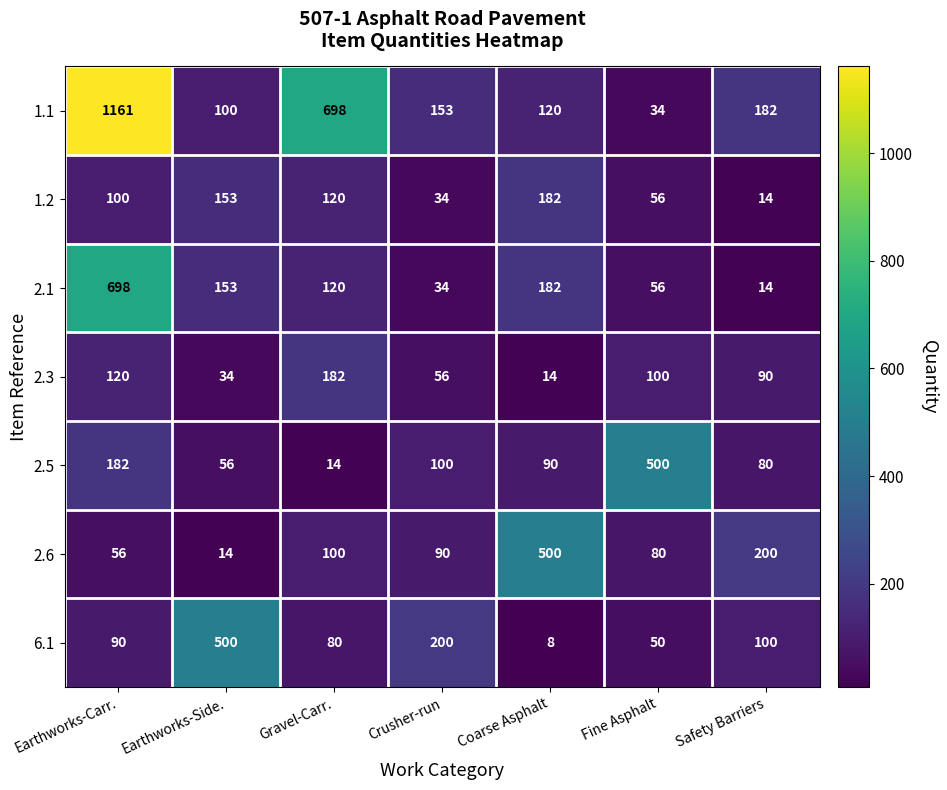

At which category is the sum across all series the highest?

Earthworks-Carr.